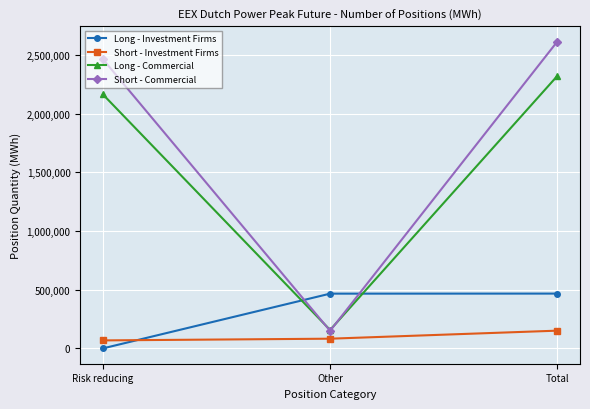

Between Other and Total, which series saw the biggest shift?

Short - Commercial